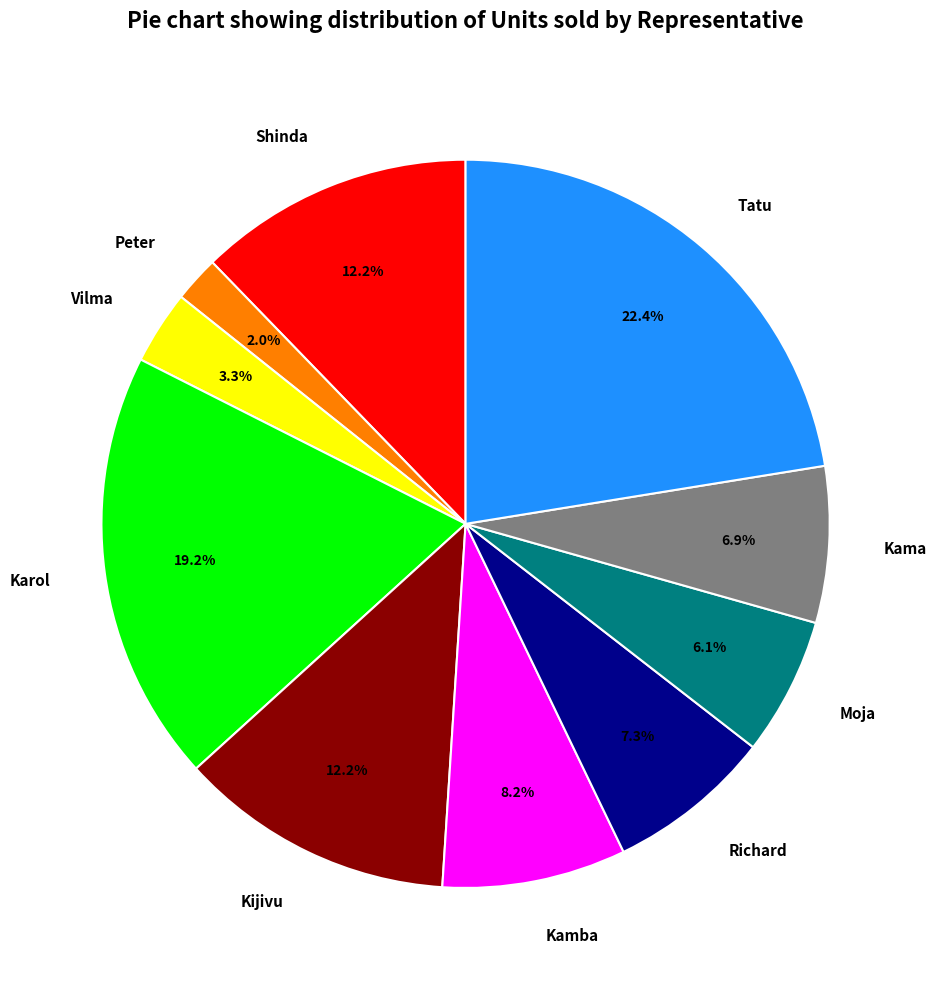

Is it true that Tatu is 17% of the pie?

False